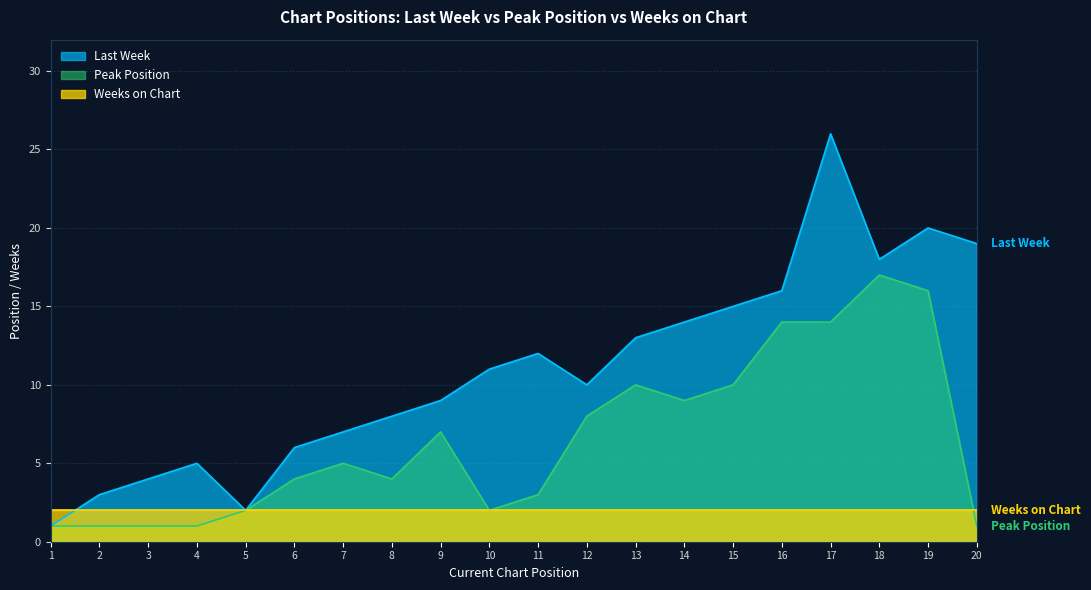

True or false: Last Week and Peak Position cross at least once.

False